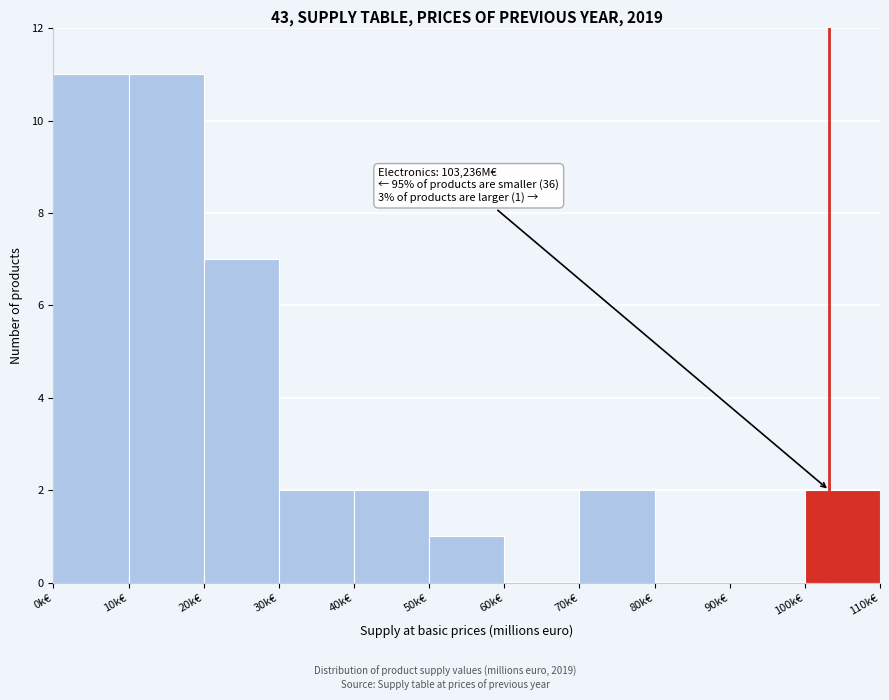

Reading left to right, list all the values displayed in this chart.

0k€=11	10k€=11	20k€=7	30k€=2	40k€=2	50k€=1	60k€=0	70k€=2	80k€=0	90k€=0	100k€=2